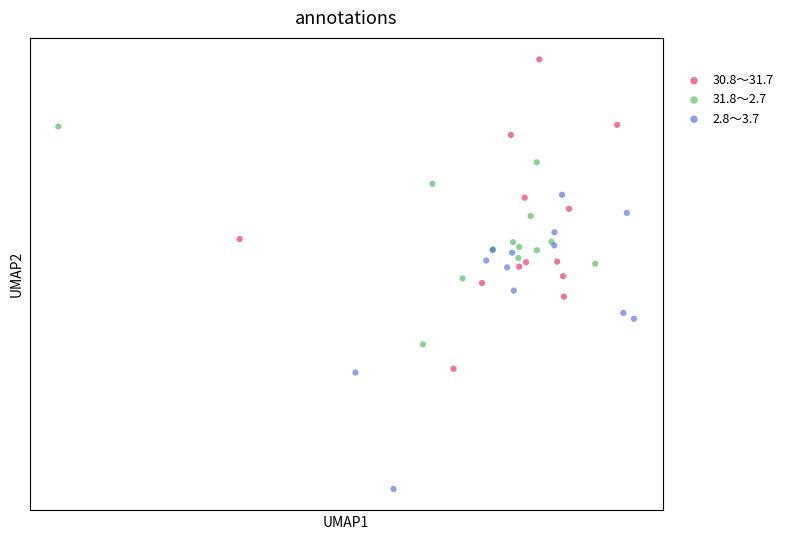

Which series contains the highest Y value?

30.8～31.7